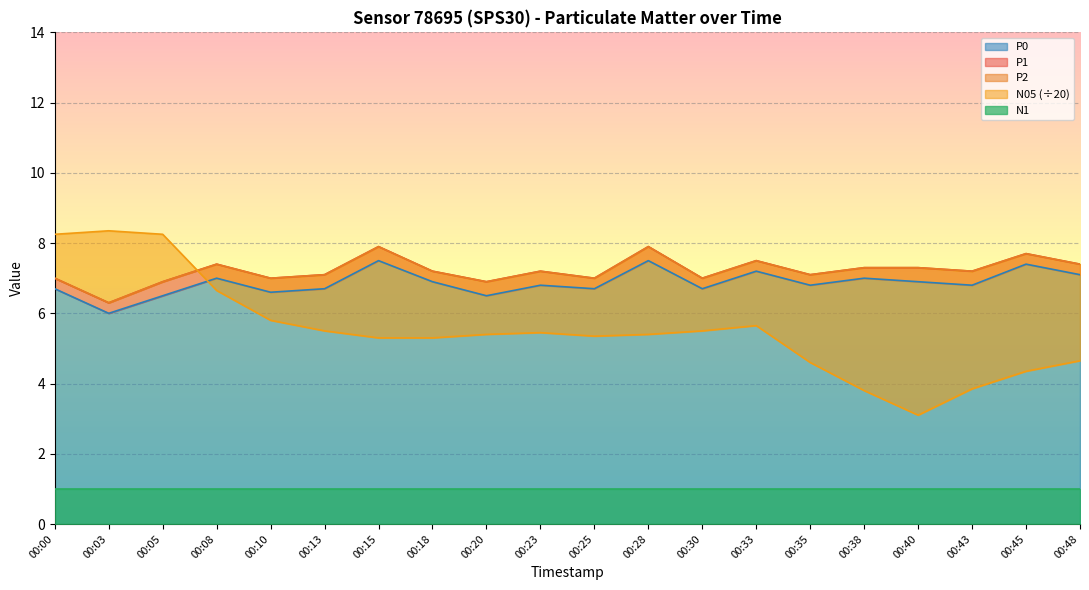

What is the sum of all N05 values?

110.5